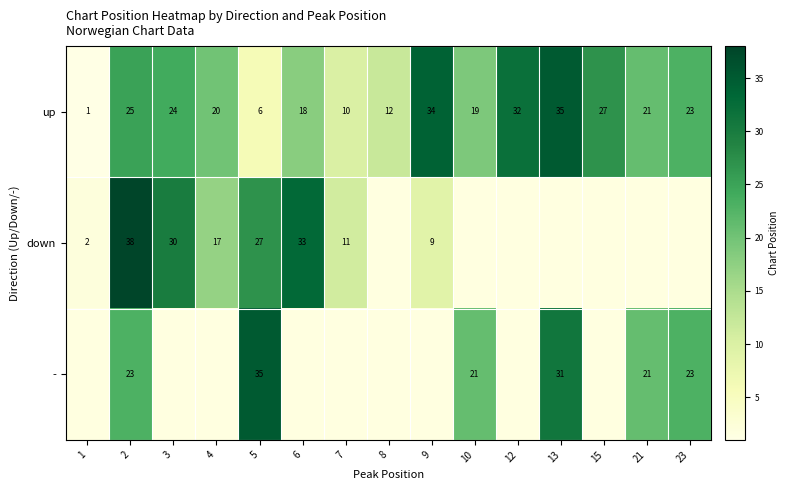

What is the smallest value displayed?

1.0